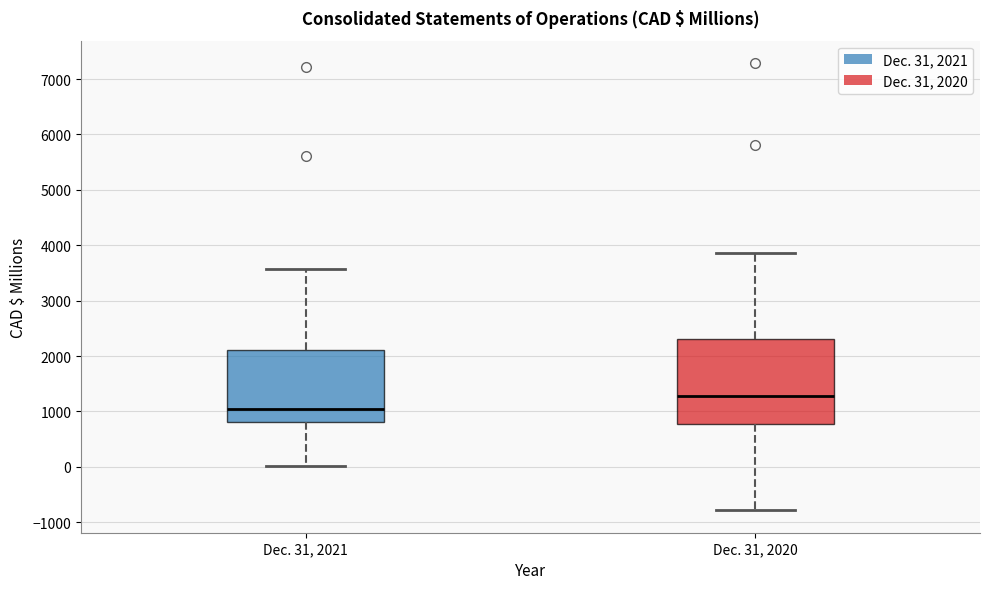

Reading left to right, transcribe this box plot: for each box, give where its median line is, the range the box spans, and where its two whiskers end, as read against the y-axis. The values are not printed on the chart, so give them approximately, as read against the axis.

Dec. 31, 2021: median 1100, box 800 to 2100, whiskers 0 to 3600
Dec. 31, 2020: median 1300, box 800 to 2300, whiskers -800 to 3900